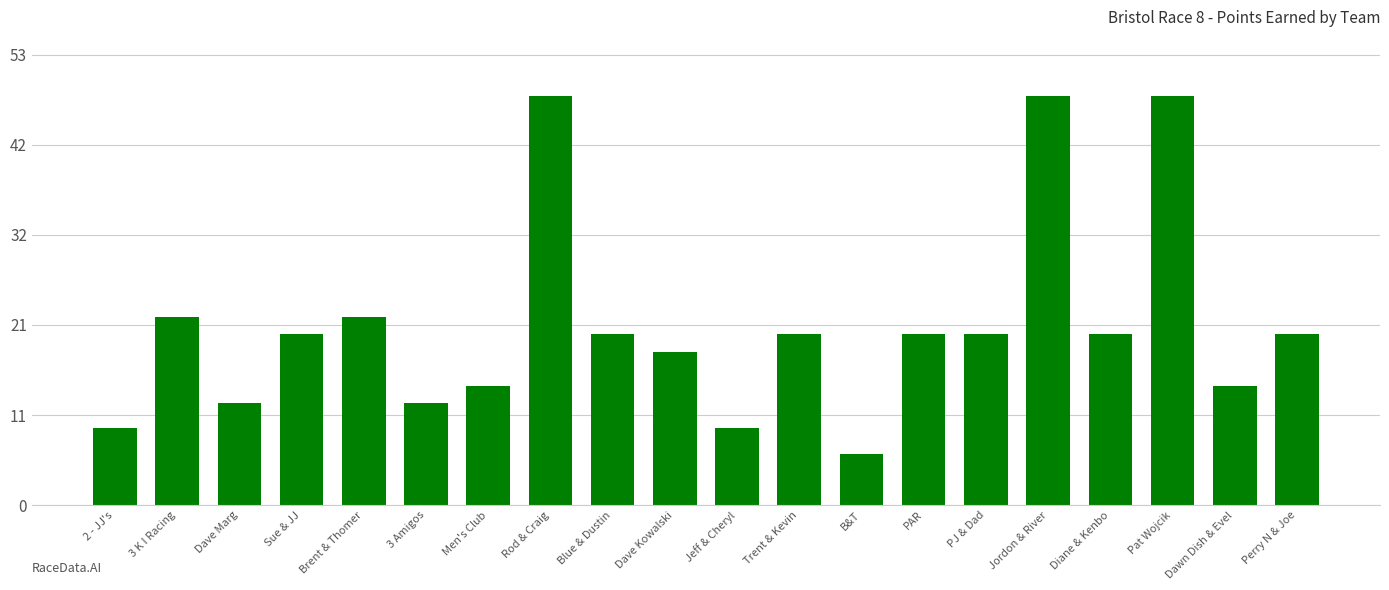

Reading right to left, list all the values displayed in this chart.

Perry N & Joe=20	Dawn Dish & Evel=14	Pat Wojcik=48	Diane & Kenbo=20	Jordon & River=48	PJ & Dad=20	PAR=20	B&T=6	Trent & Kevin=20	Jeff & Cheryl=9	Dave Kowalski=18	Blue & Dustin=20	Rod & Craig=48	Men's Club=14	3 Amigos=12	Brent & Thomer=22	Sue & JJ=20	Dave Marg=12	3 K I Racing=22	2 - JJ's=9